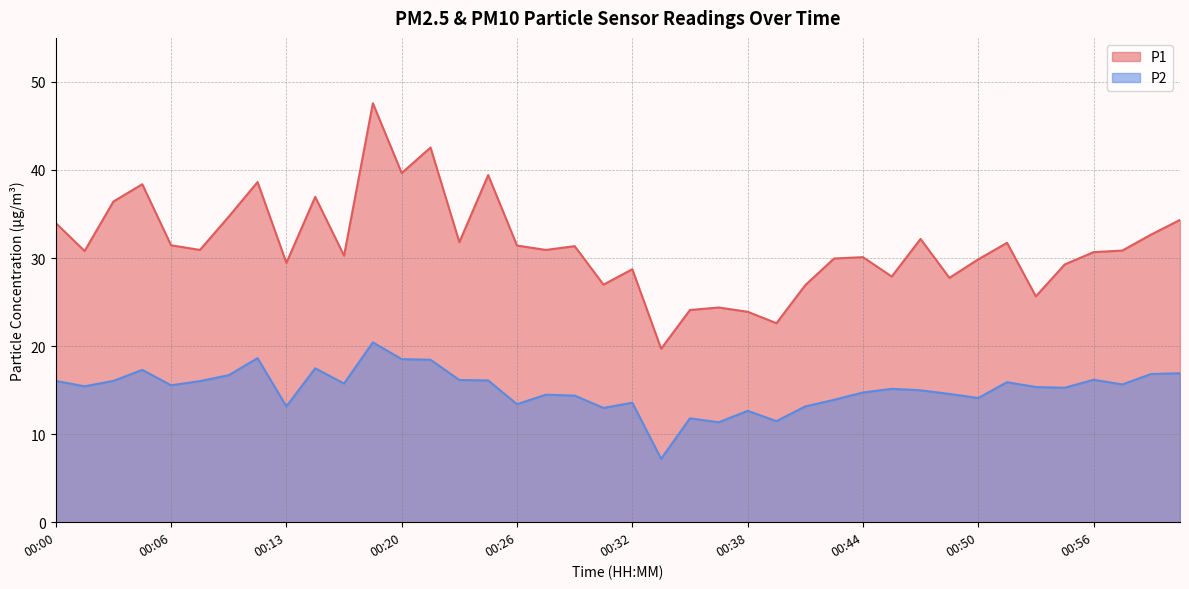

True or false: P2 has a value of 11.5 at 00:40.

True